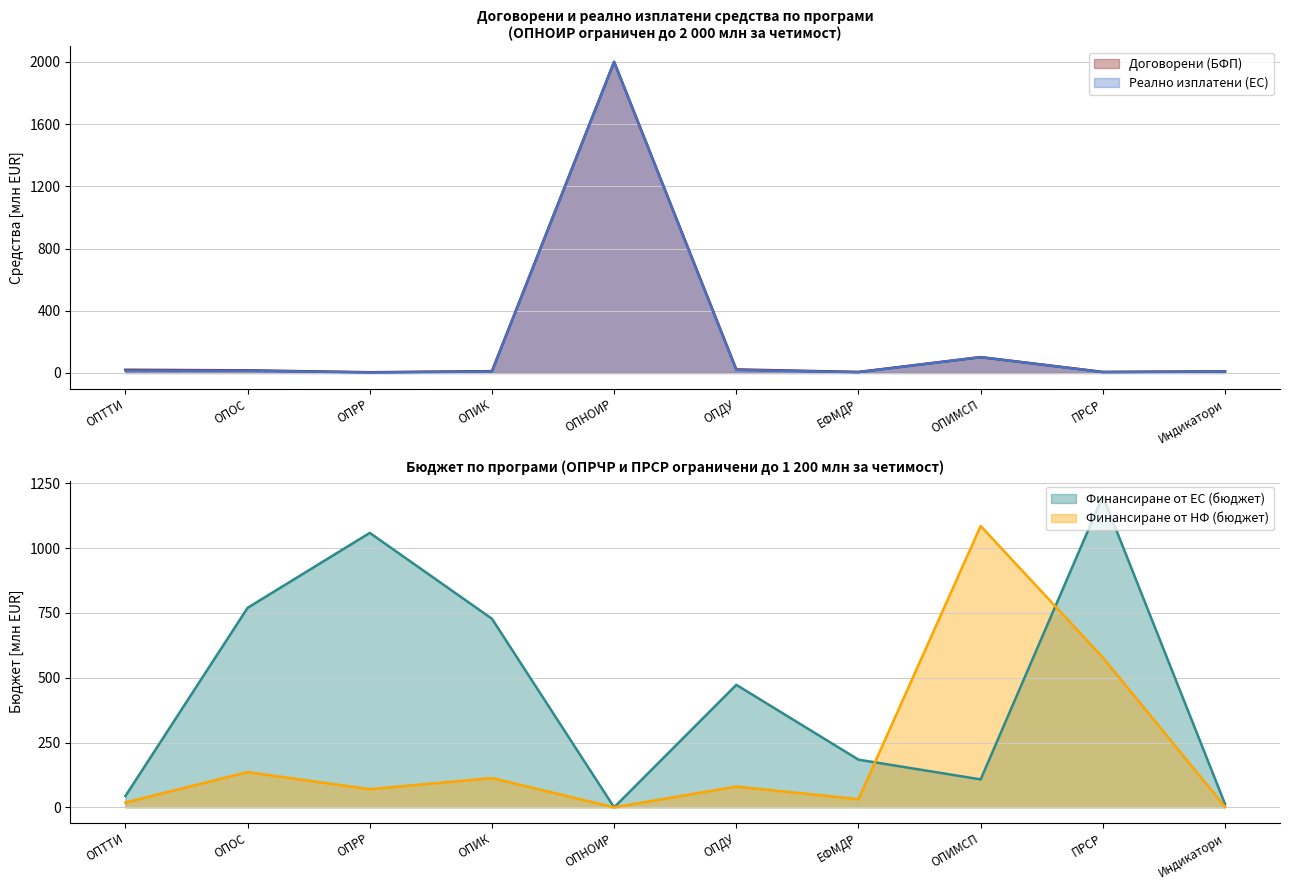

True or false: Реално изплатени (ЕС, млн) and Договорени (БФП, млн) intersect in this chart.

False